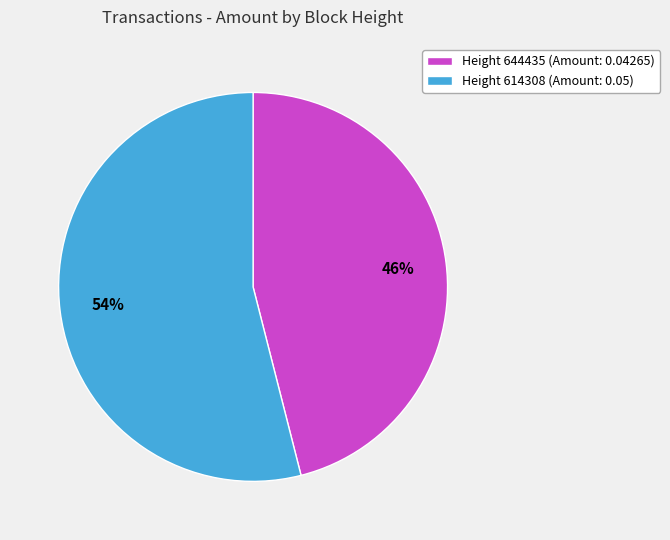

Is it true that Height 644435 is 46% of the pie?

True